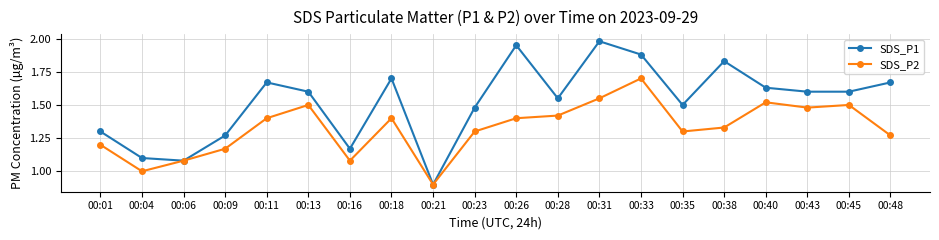

The SDS_P1 series shows 1.5 at 00:23. True or false?

True